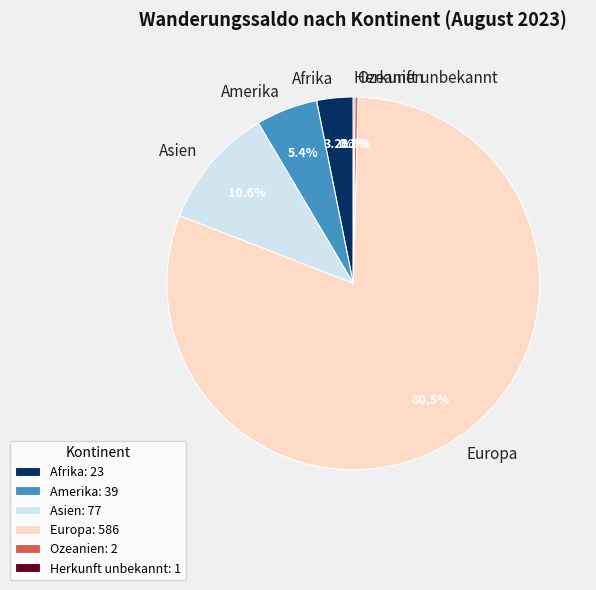

What percentage is NOT represented by Amerika?

94.6%